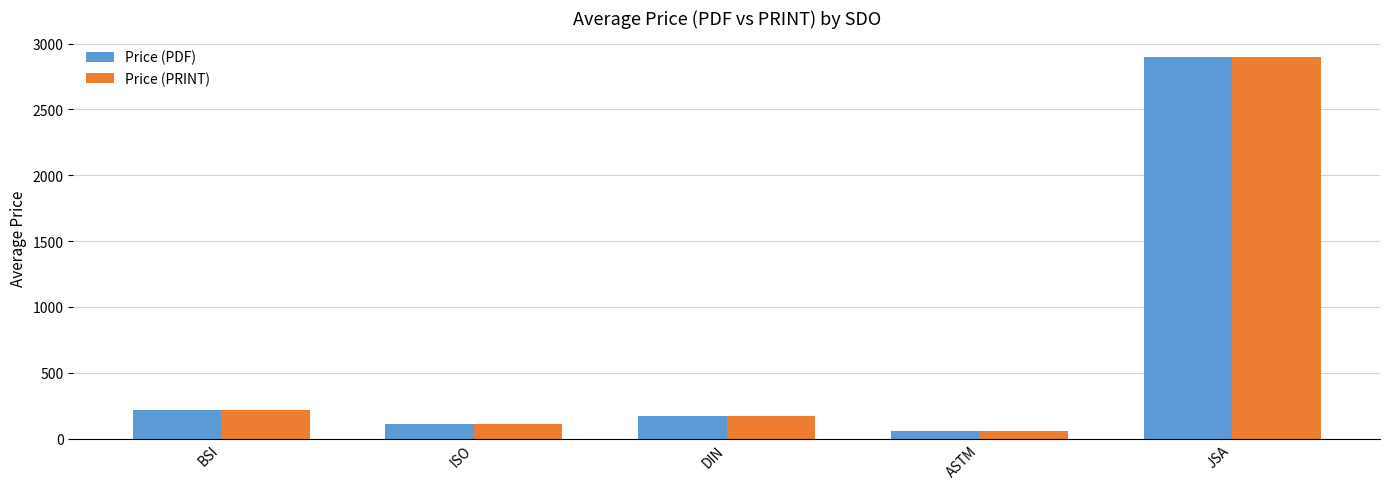

Are the bars grouped side by side (vs. stacked)?

Yes